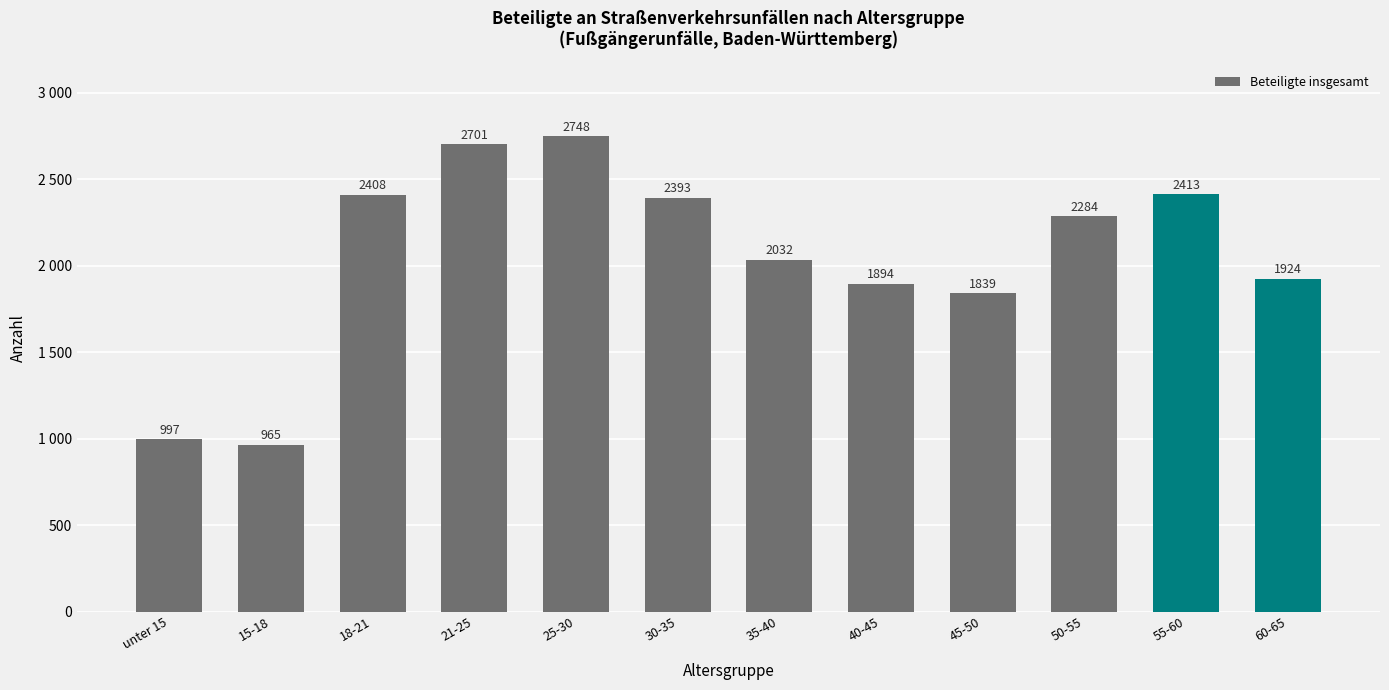

What is the sum of all values?

24598